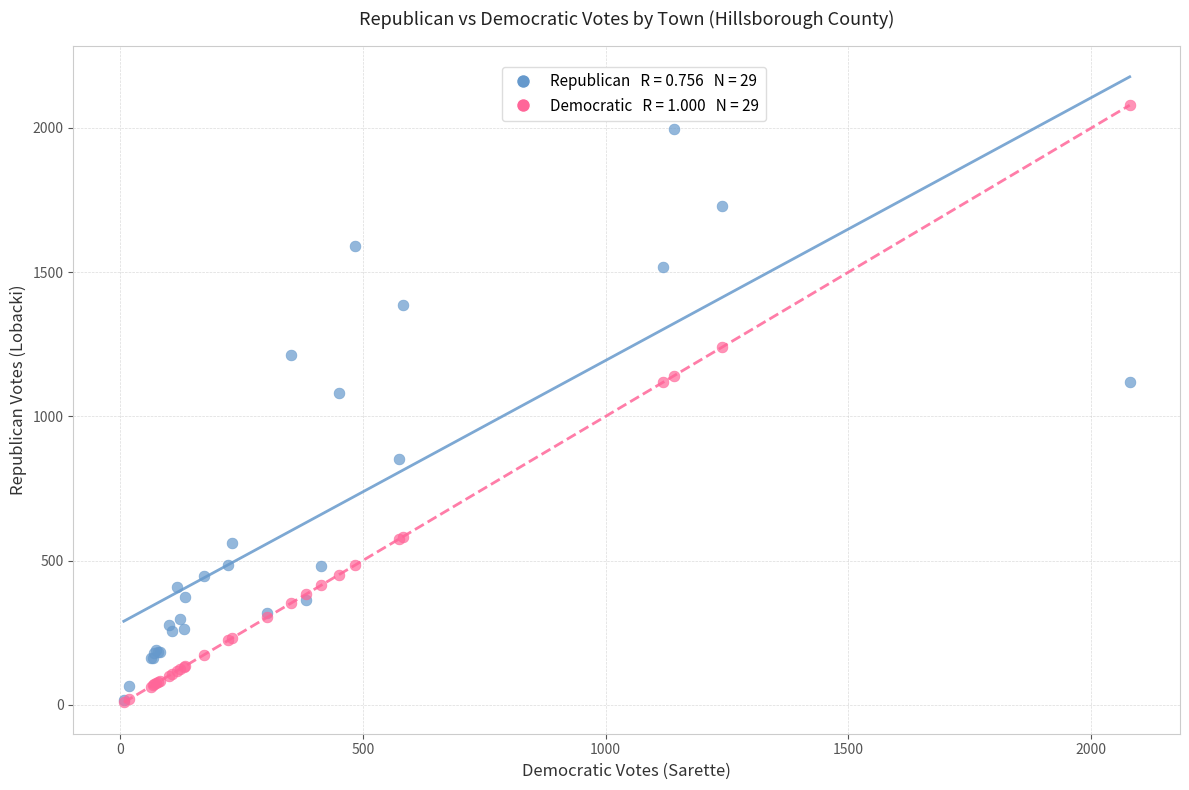

Across all series, what Y value is closest to 1043?

1081